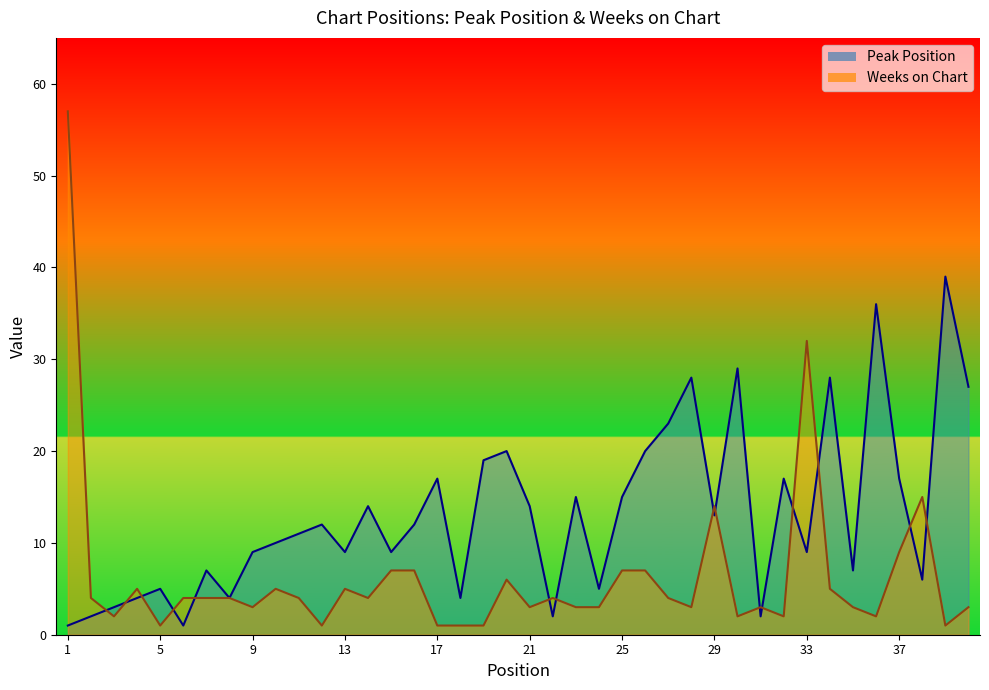

Which series has the widest spread of values?

Weeks on Chart